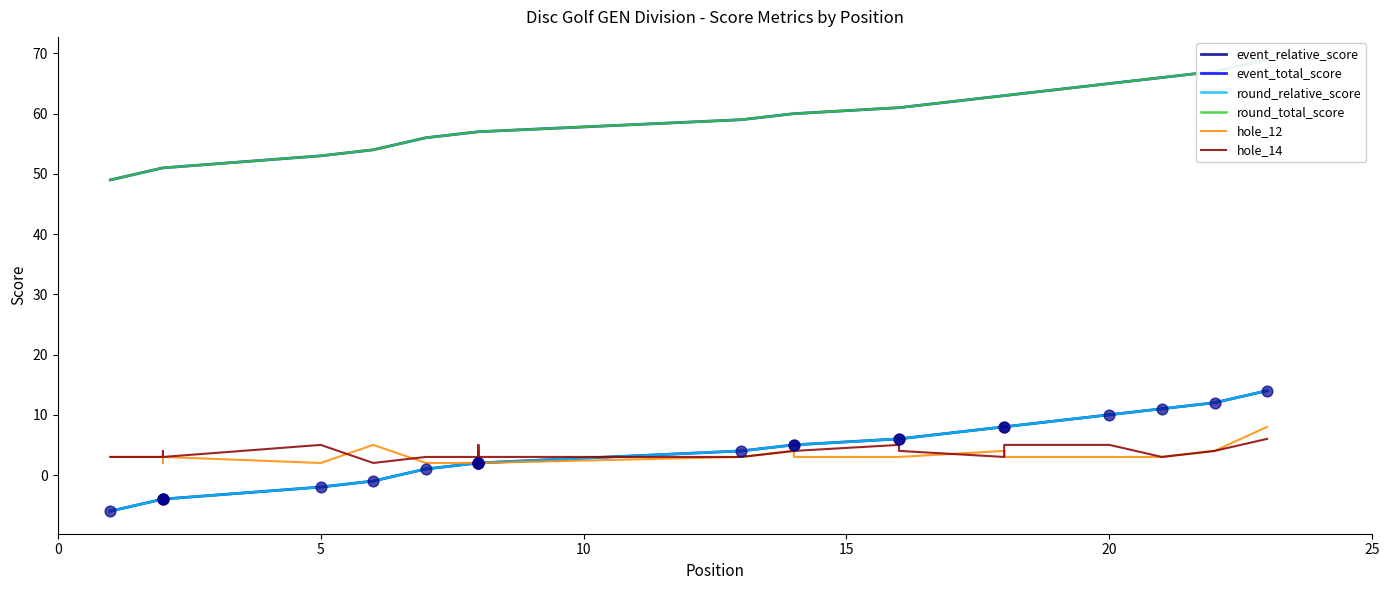

Which series has the largest Y range (max minus min)?

event_relative_score